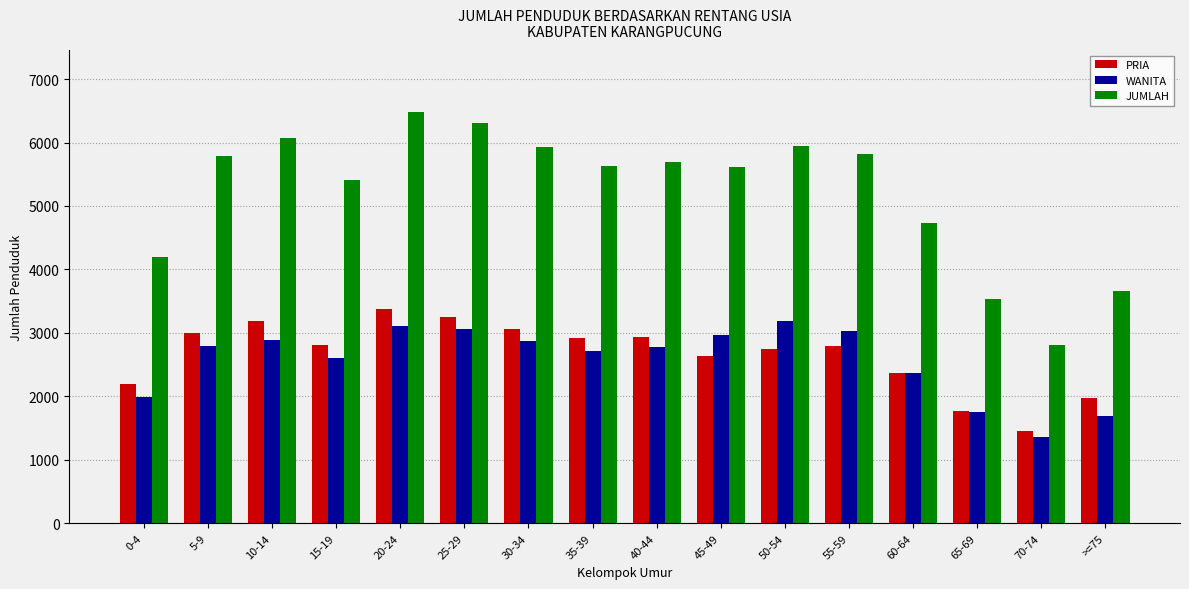

Between 0-4 and 55-59, which series saw the biggest shift?

JUMLAH